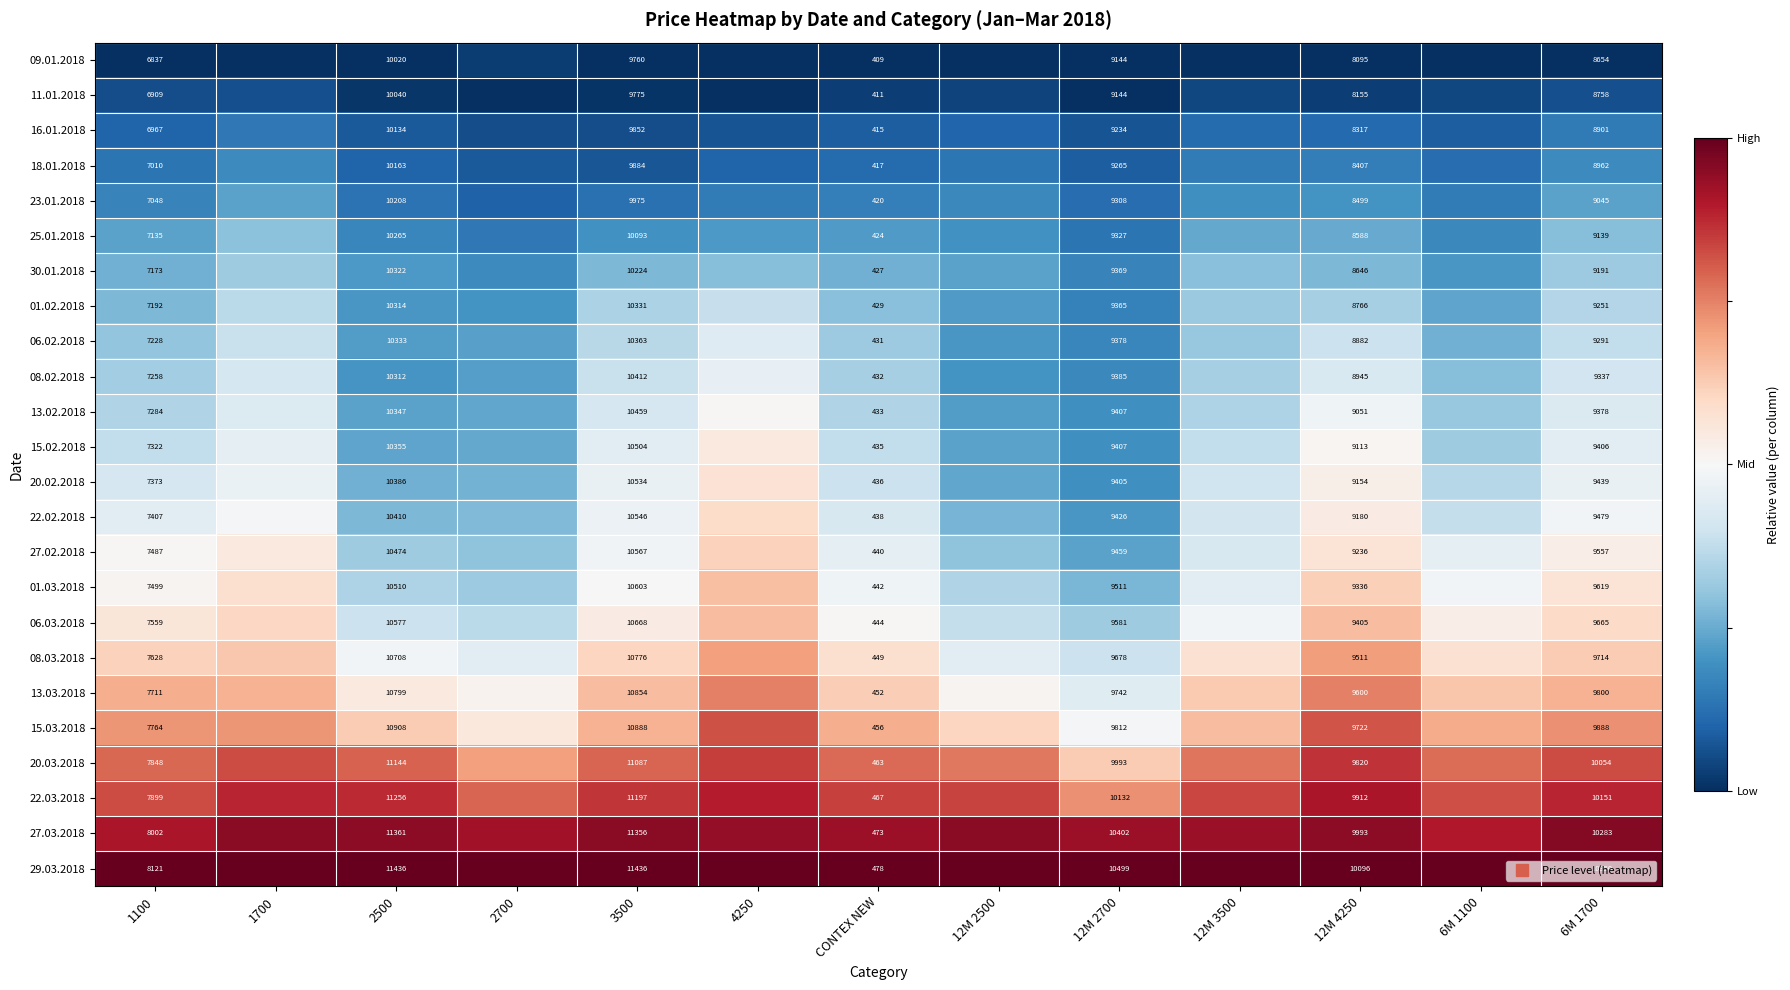

At how many categories does at least one series exceed 0?

13